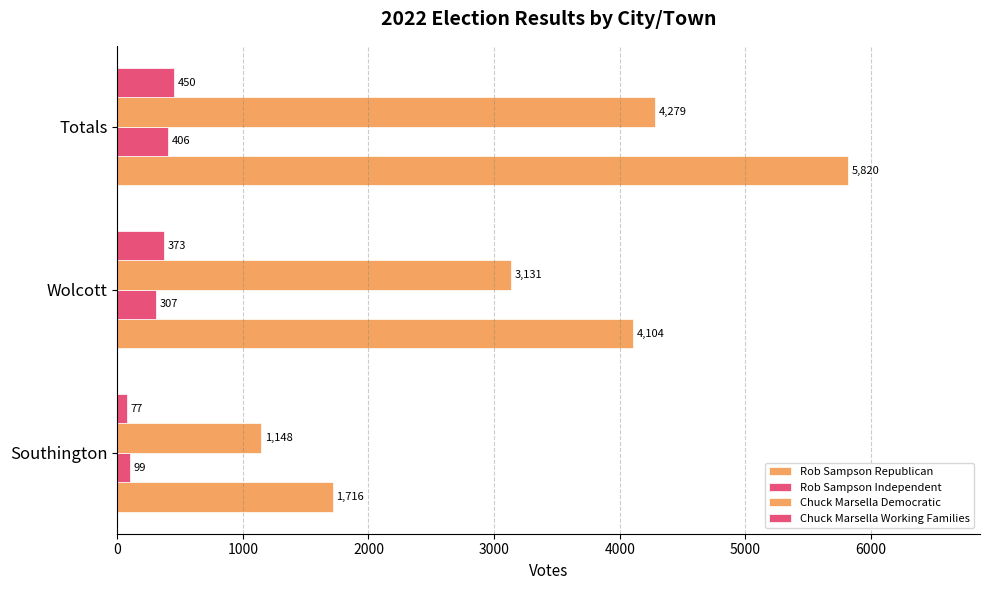

How many distinct data groups are displayed?

4